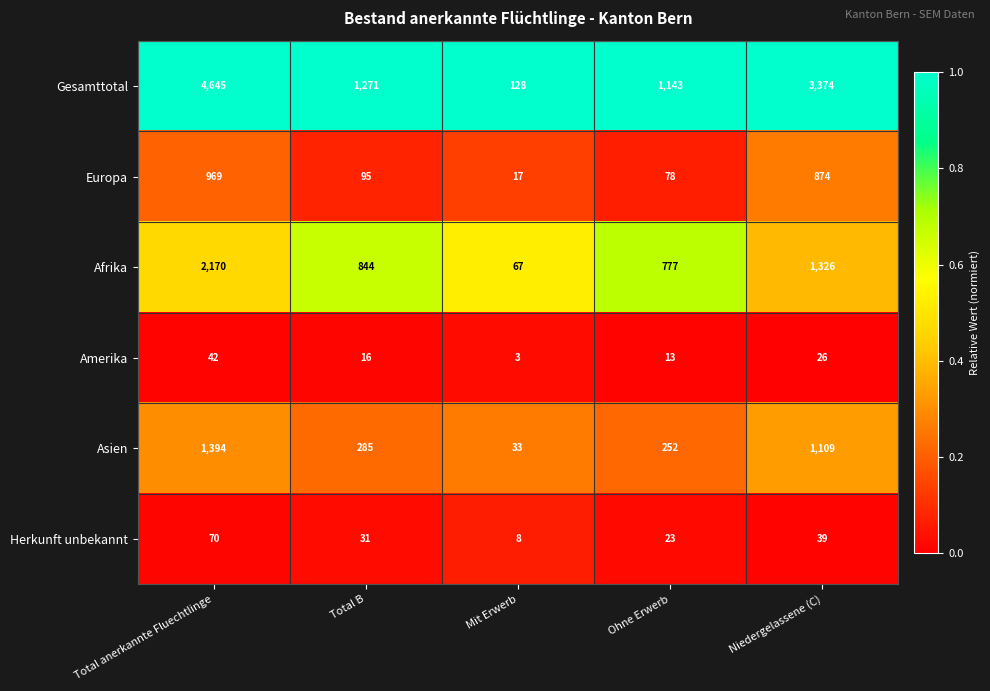

At how many categories does at least one series exceed 1187?

3